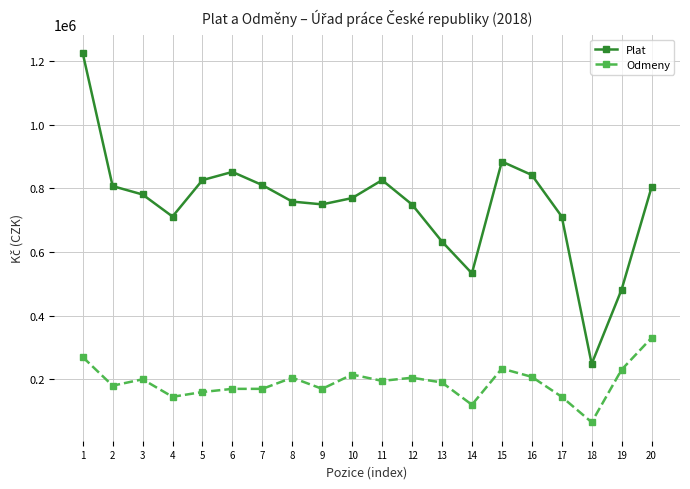

Which series has the largest range (max minus min)?

Plat